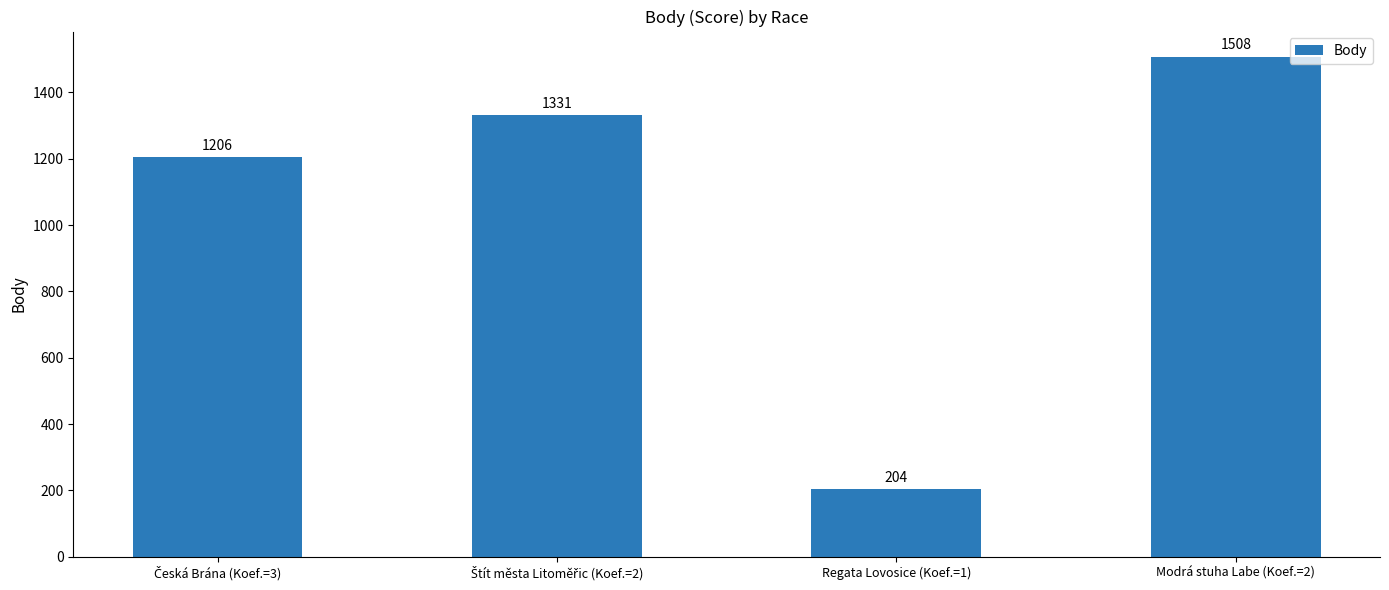

True or false: the data shows 298 at Regata Lovosice (Koef.=1).

False